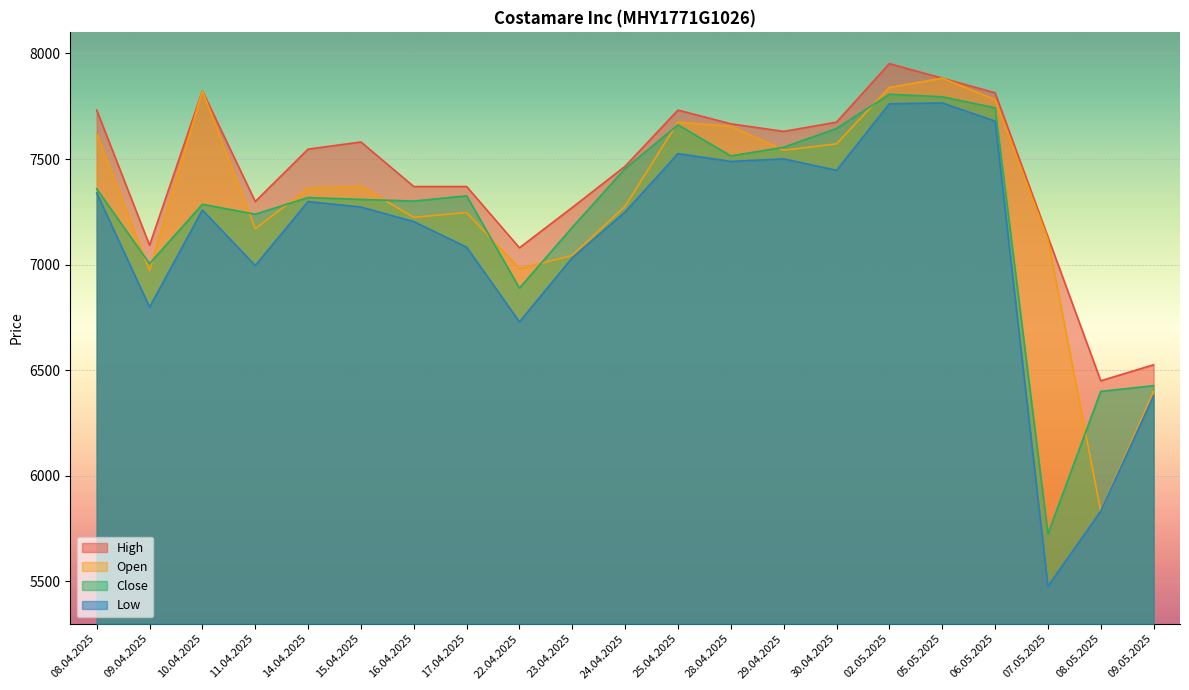

At which category is the sum across all series the highest?

02.05.2025